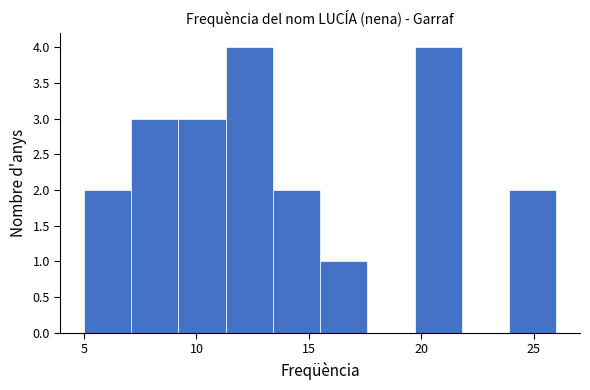

Reading left to right, transcribe this chart: for each bar, give the range it covers on the x-axis and its height. Neither the bar edges nor the heights are printed on the chart, so give them approximately, as read against the axes.

5.0 to 7.1: 2
7.1 to 9.2: 3
9.2 to 11.3: 3
11.3 to 13.4: 4
13.4 to 15.5: 2
15.5 to 17.6: 1
17.6 to 19.7: 0
19.7 to 21.8: 4
21.8 to 23.9: 0
23.9 to 26.0: 2